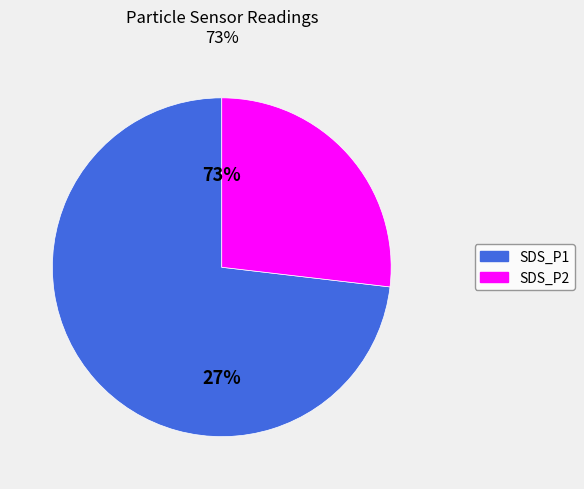

Between SDS_P1 and SDS_P2, which is larger?

SDS_P1